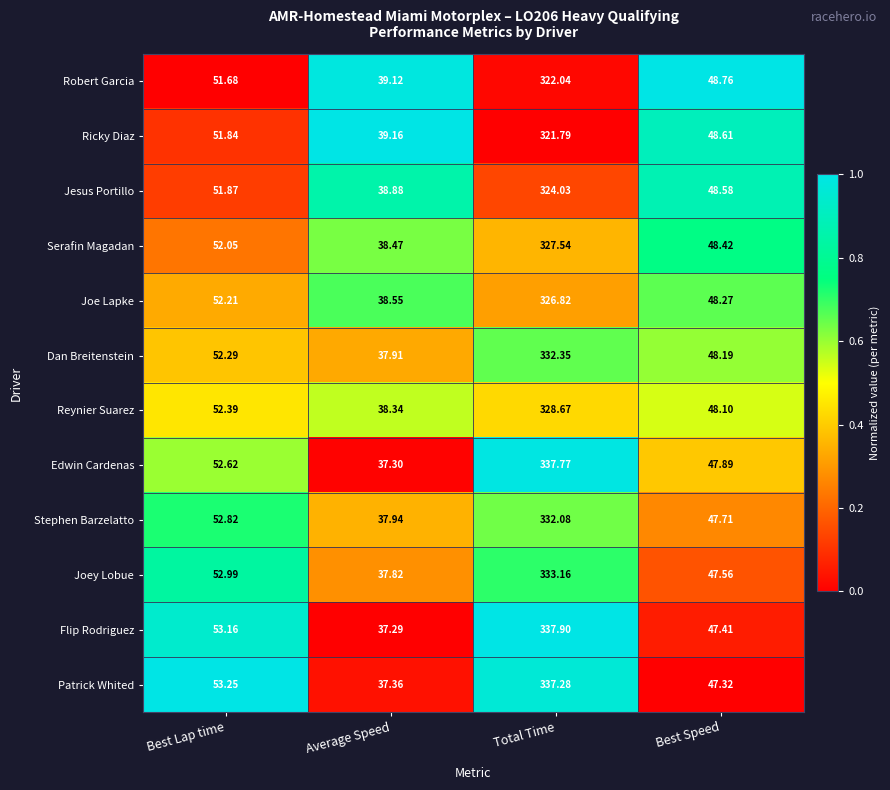

At which label does Robert Garcia reach its peak?

Total Time